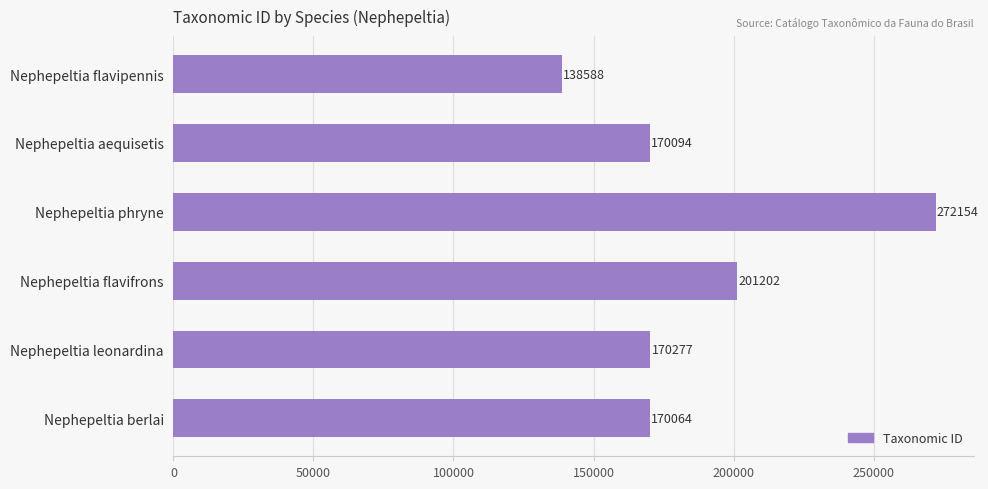

Reading top to bottom, transcribe all the data shown in this chart.

Nephepeltia flavipennis=138588	Nephepeltia aequisetis=170094	Nephepeltia phryne=272154	Nephepeltia flavifrons=201202	Nephepeltia leonardina=170277	Nephepeltia berlai=170064